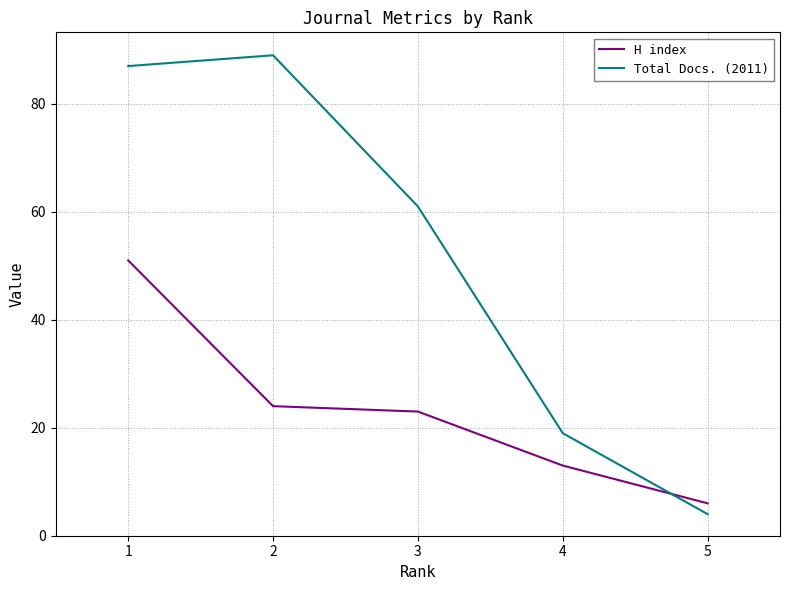

At which label does Total Docs. (2011) reach its peak?

2